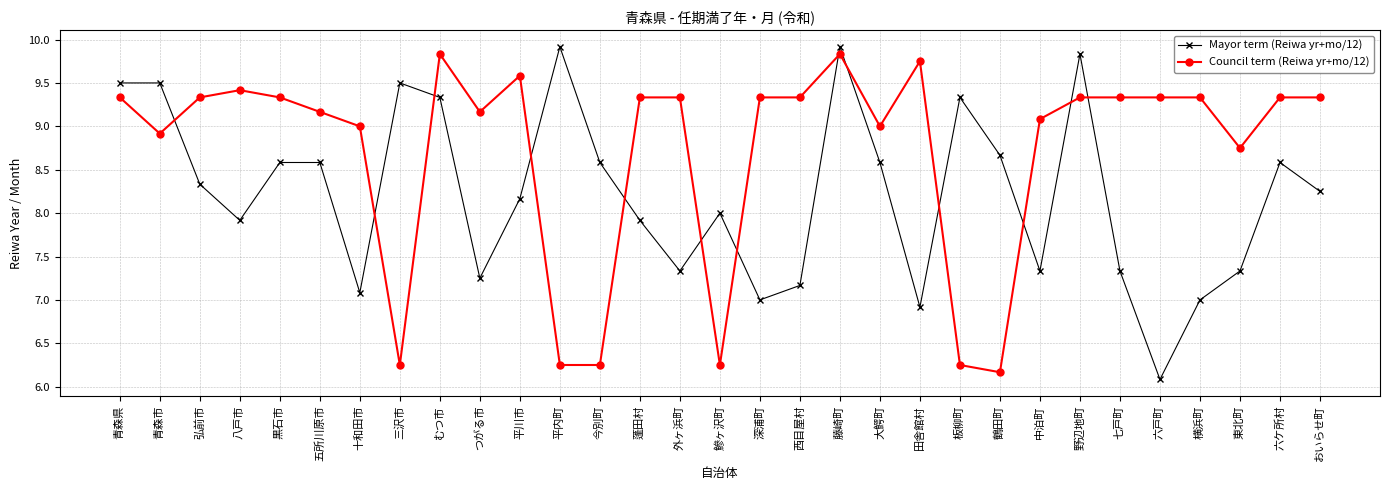

How many intersections are there between Mayor term (Reiwa yr+mo/12) and Council term (Reiwa yr+mo/12)?

13